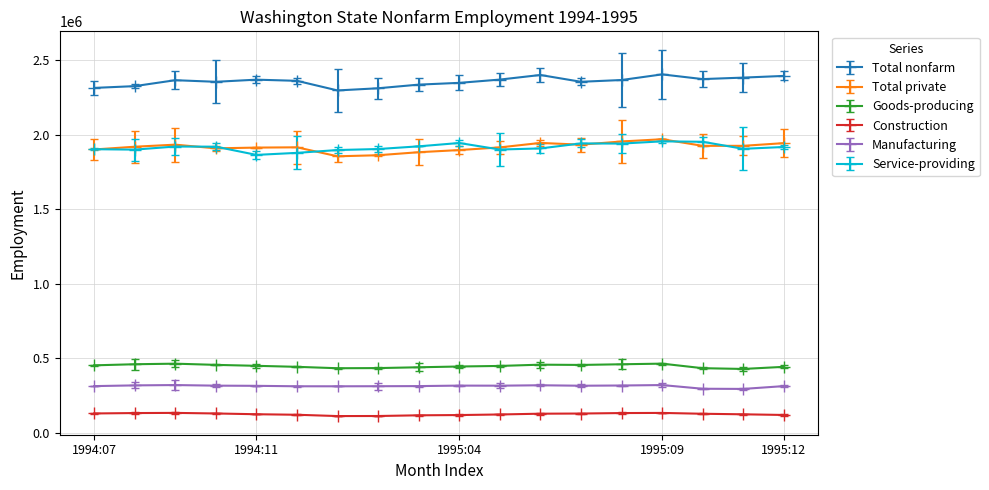

True or false: Total nonfarm and Service-providing intersect in this chart.

False